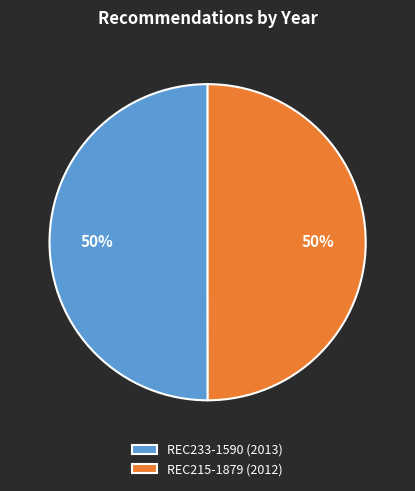

Combined, do REC215-1879 (2012) and REC233-1590 (2013) account for over 50%?

Yes